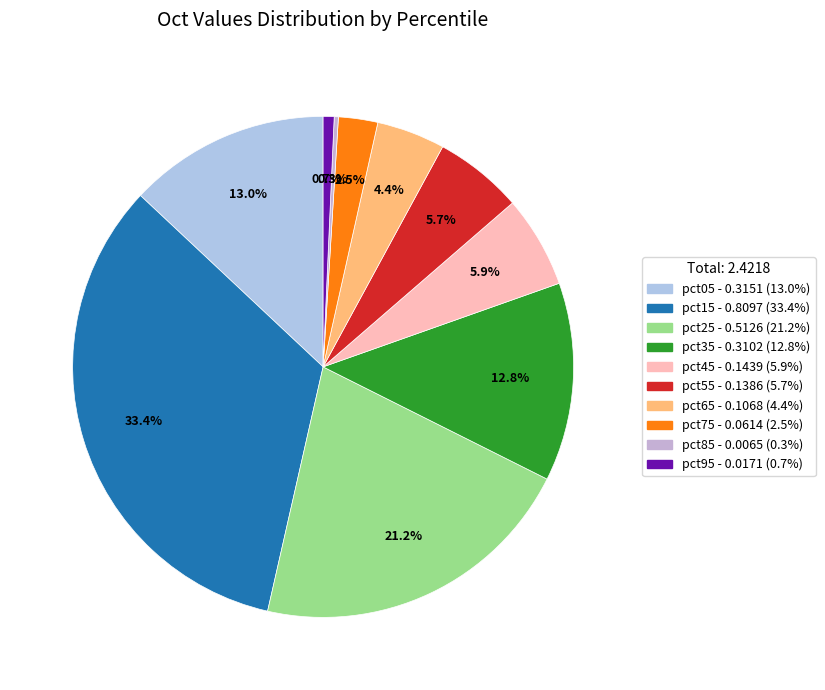

How many segments does this pie chart have?

10